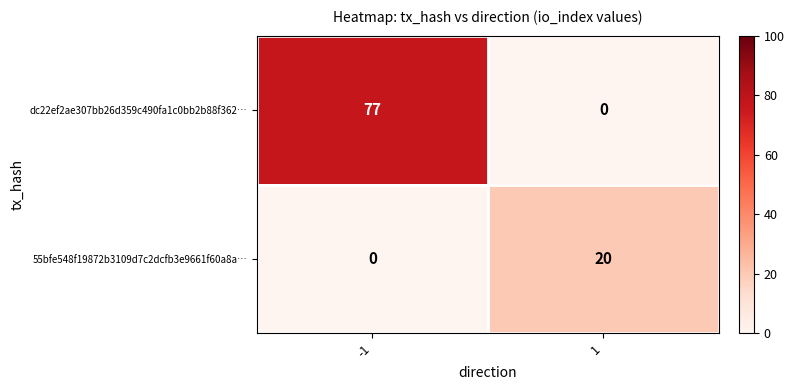

What is the total value across all series at -1?

77